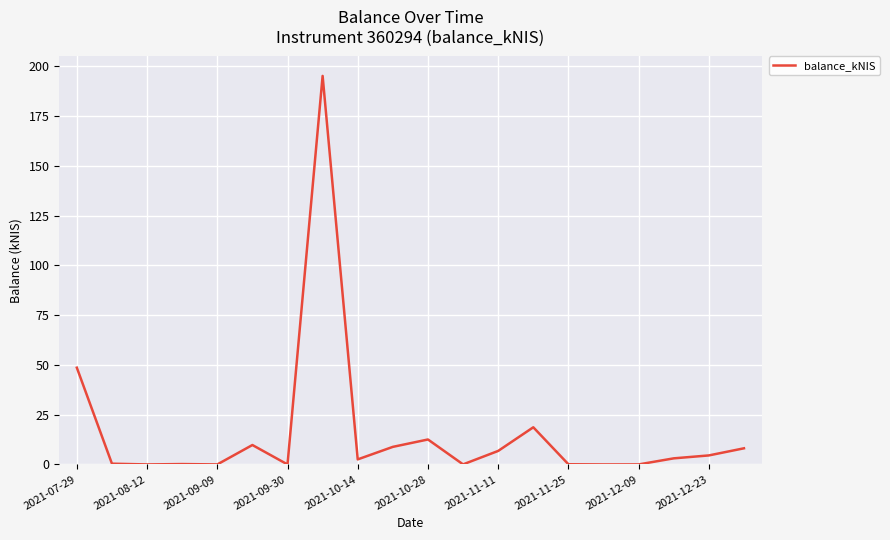

At which label is the value closest to 97?

2021-07-29